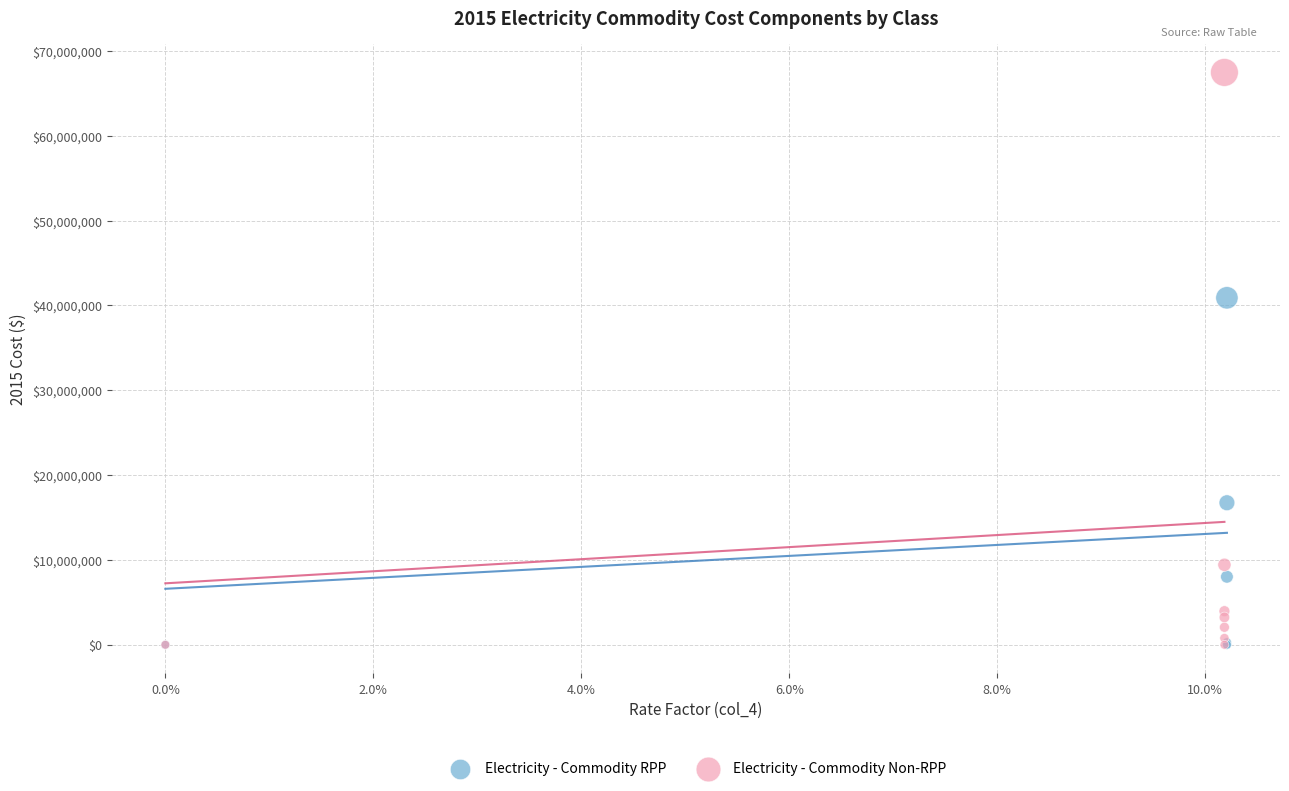

Which series contains the highest Y value?

Electricity - Commodity Non-RPP